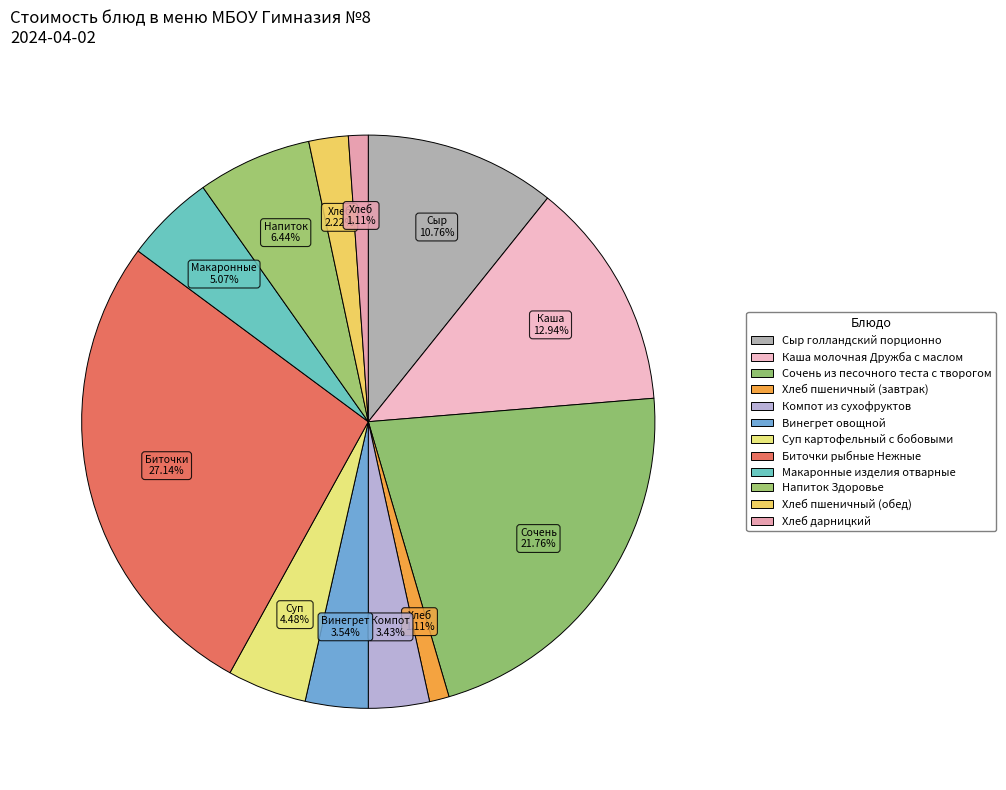

Count the number of slices in the pie.

12